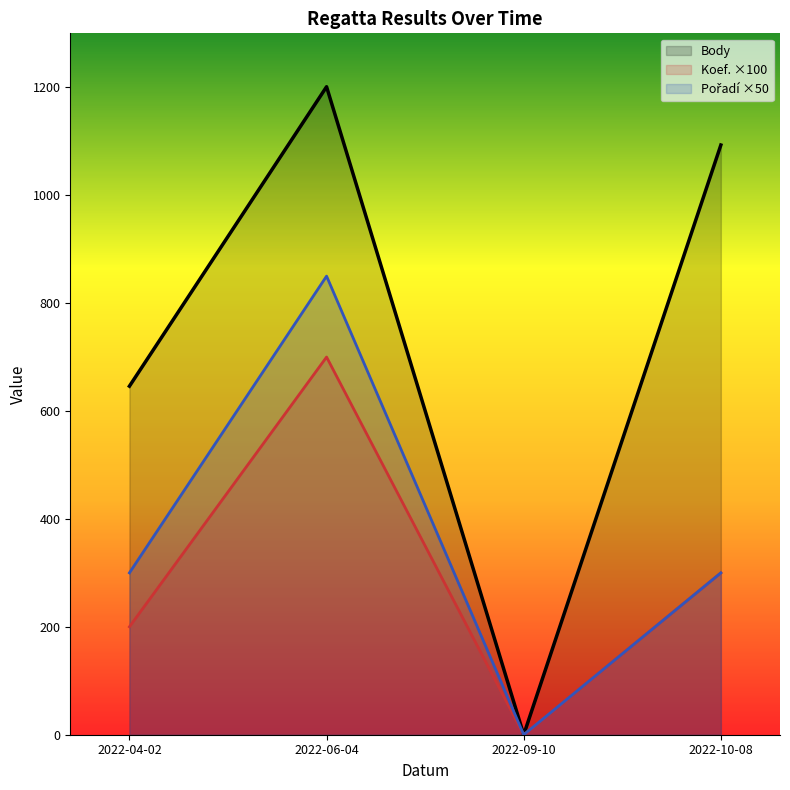

How many values in Body are above zero?

3